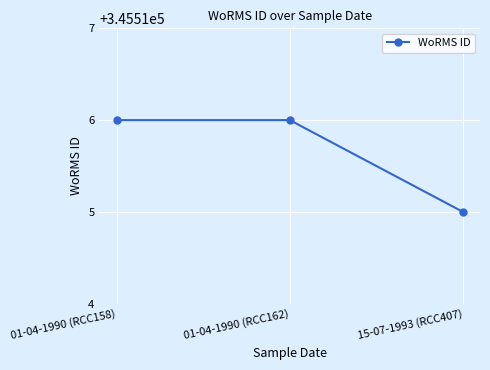

Approximately how many times larger is the value at 01-04-1990 (RCC162) compared to 01-04-1990 (RCC158)?

1.0